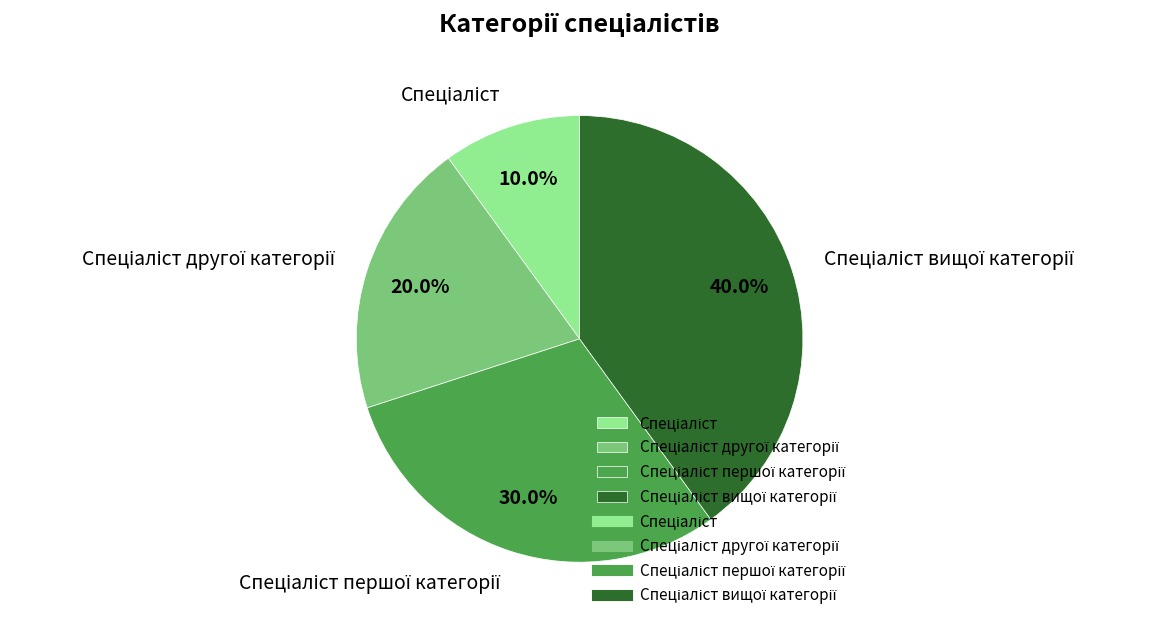

Does any single category account for the majority?

No